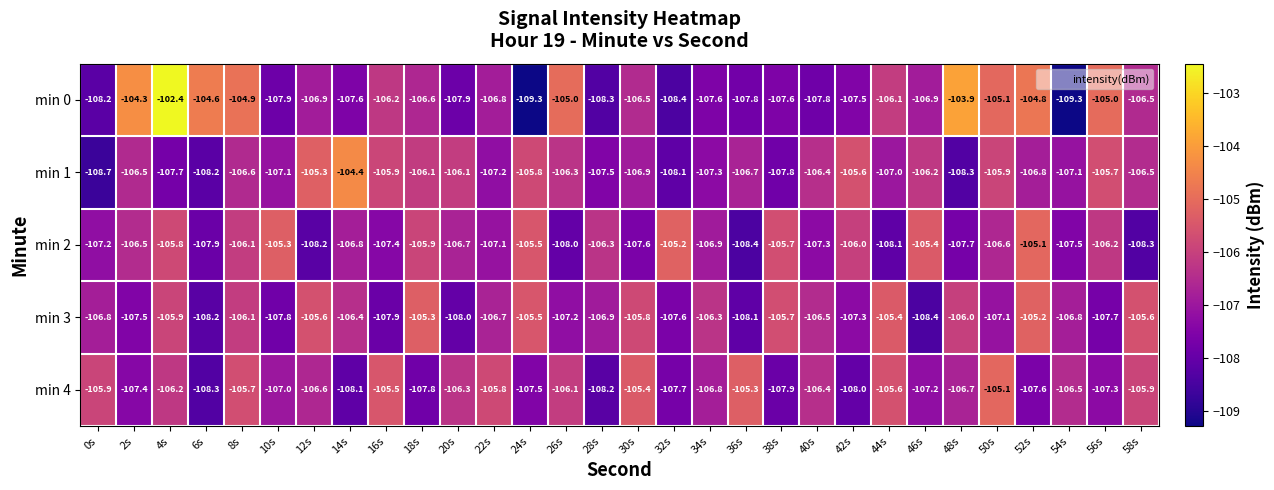

How many values in the min 0 series exceed -106?

9